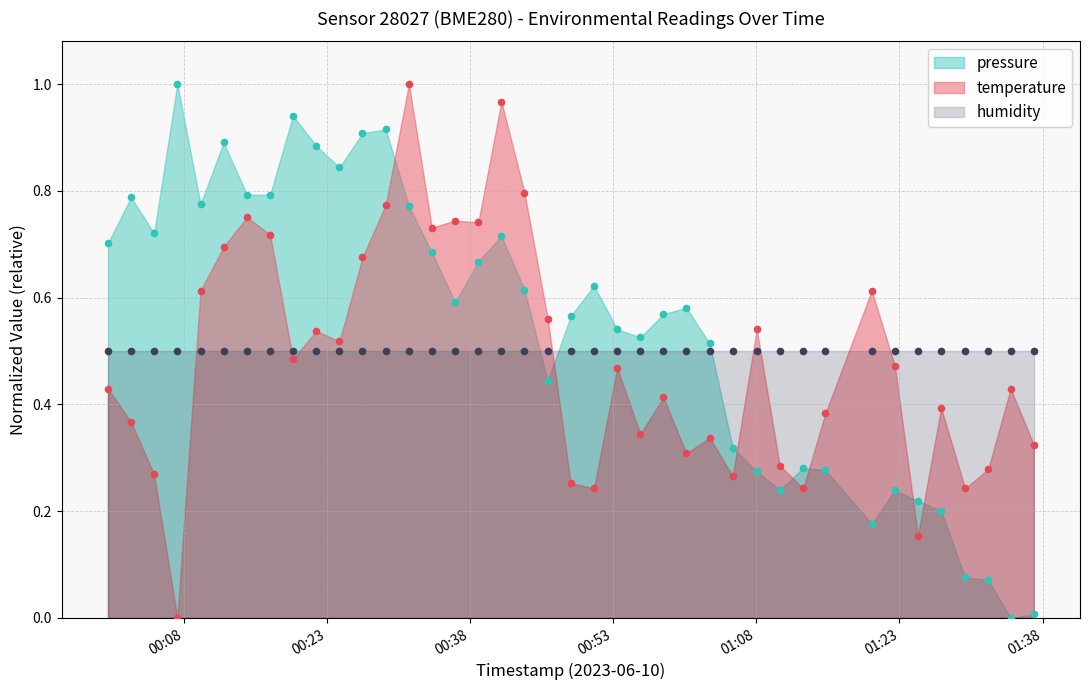

Which series contains the lowest Y value?

pressure